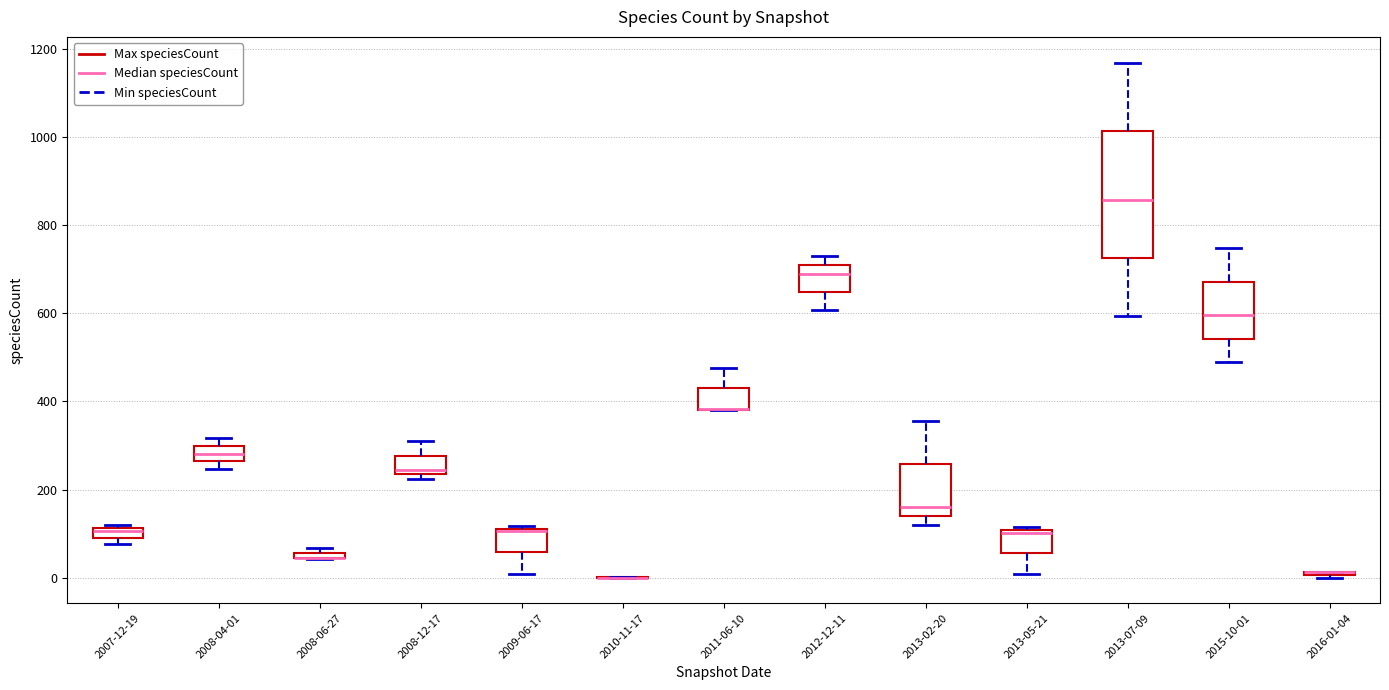

Comparing the boxes themselves (not the whiskers), which one is the tallest?

2013-07-09